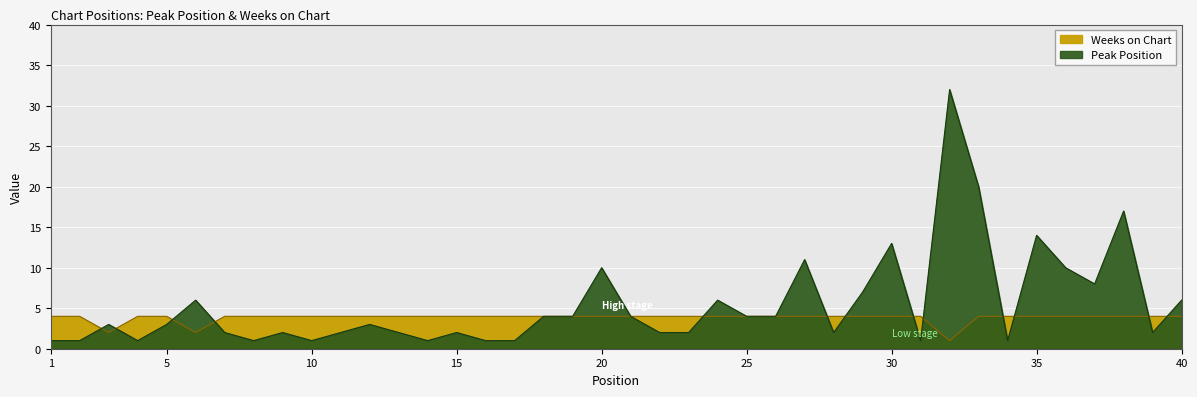

What are all the series names shown in the legend?

Peak Position, Weeks on Chart